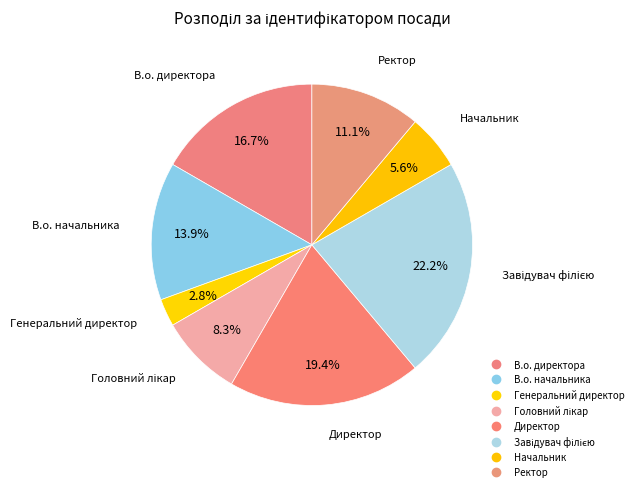

How many slices are in this pie chart?

8